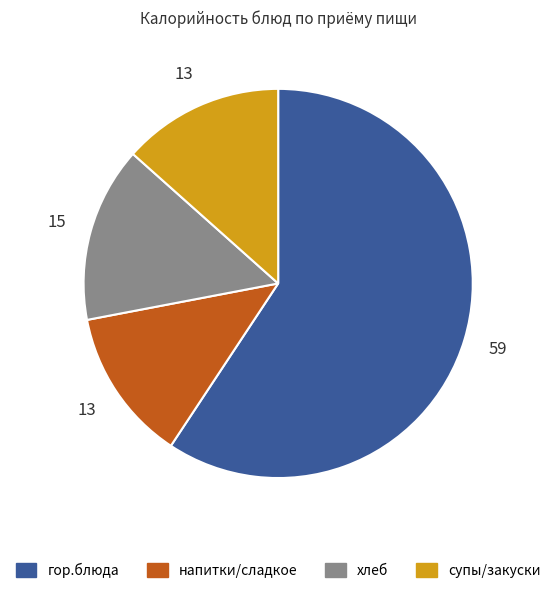

How many slices are in this pie chart?

4